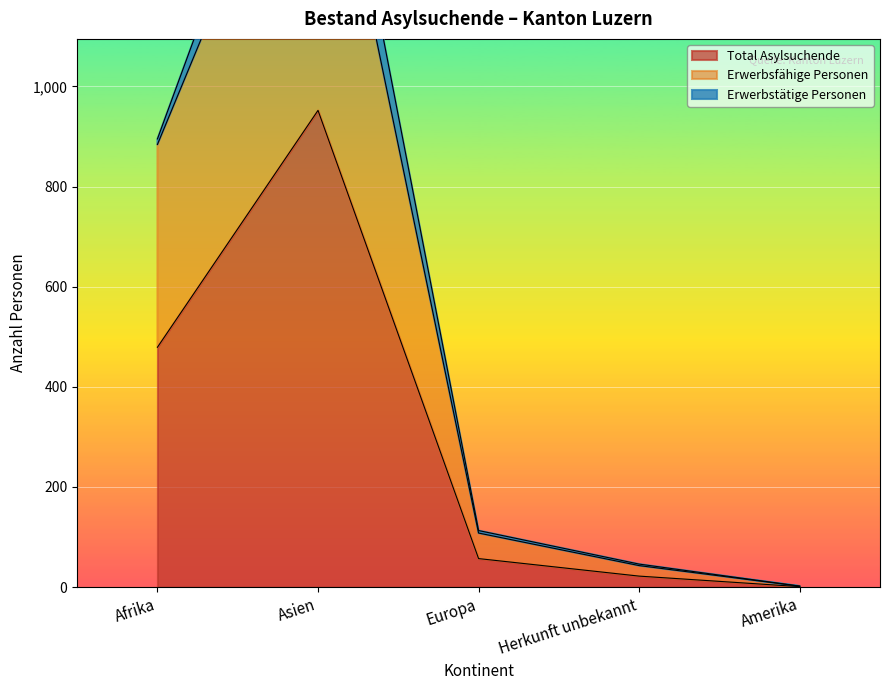

The Total Asylsuchende series shows 95 at Europa. True or false?

False